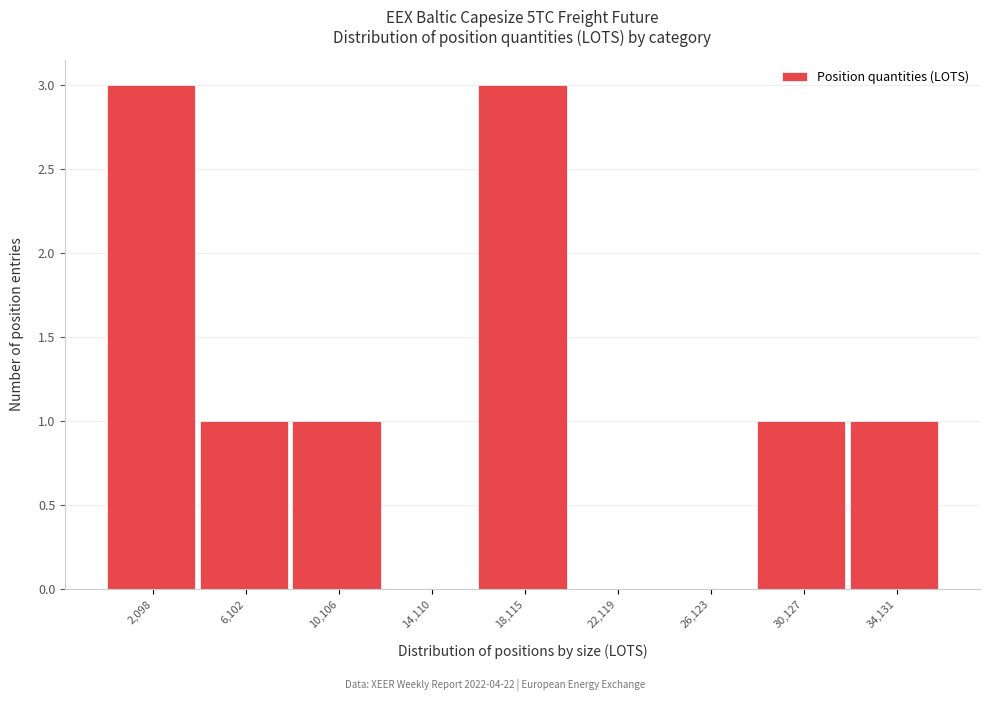

Reading right to left, transcribe all the data shown in this chart.

34,131=1	30,127=1	26,123=0	22,119=0	18,115=3	14,110=0	10,106=1	6,102=1	2,098=3